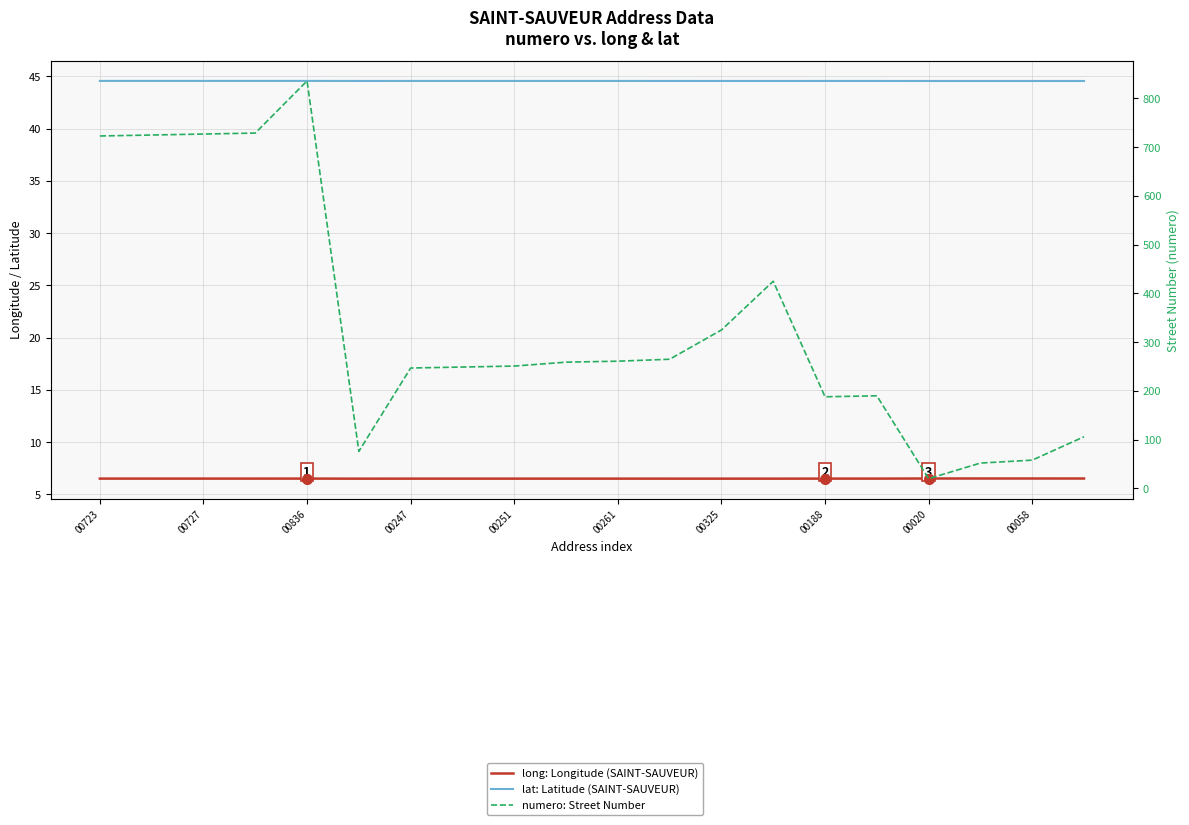

How many categories are shown in the chart?

20